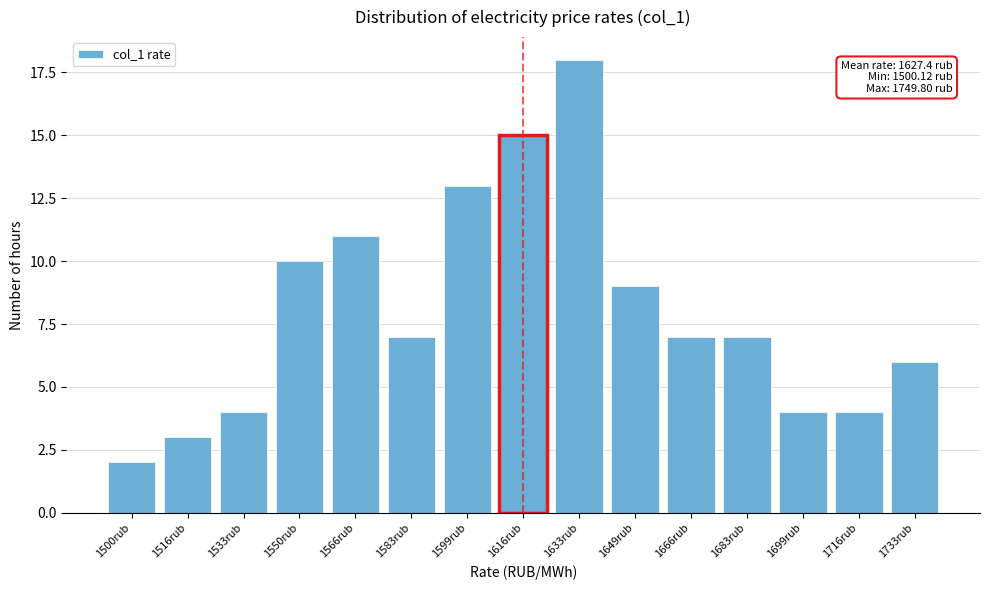

Reading left to right, what are all the values shown in this chart?

2	3	4	10	11	7	13	15	18	9	7	7	4	4	6